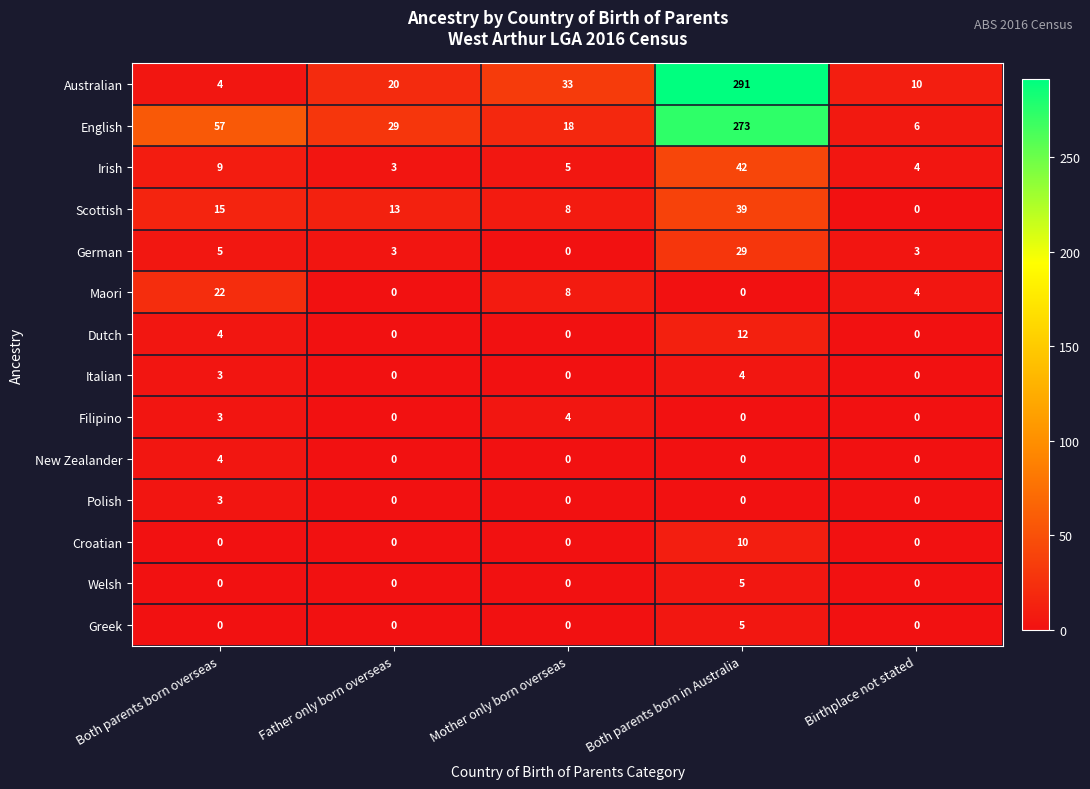

Between Both parents born overseas and Mother only born overseas, which series saw the biggest shift?

English